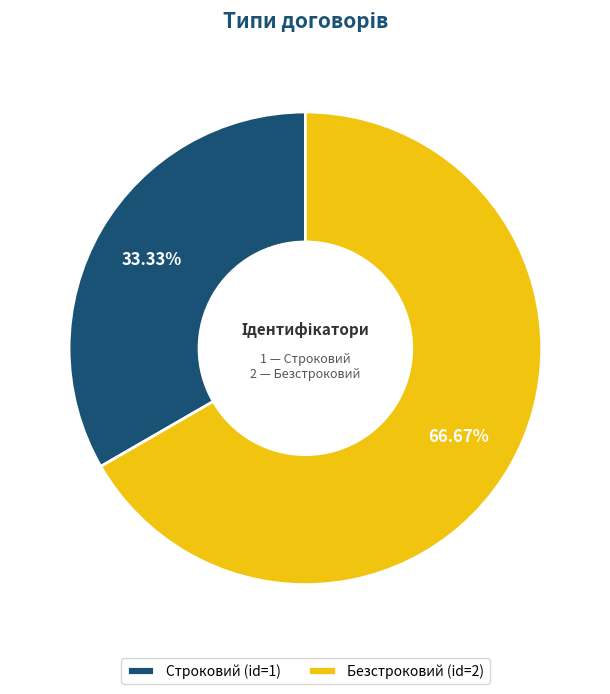

What is the smallest slice in the pie chart?

Строковий